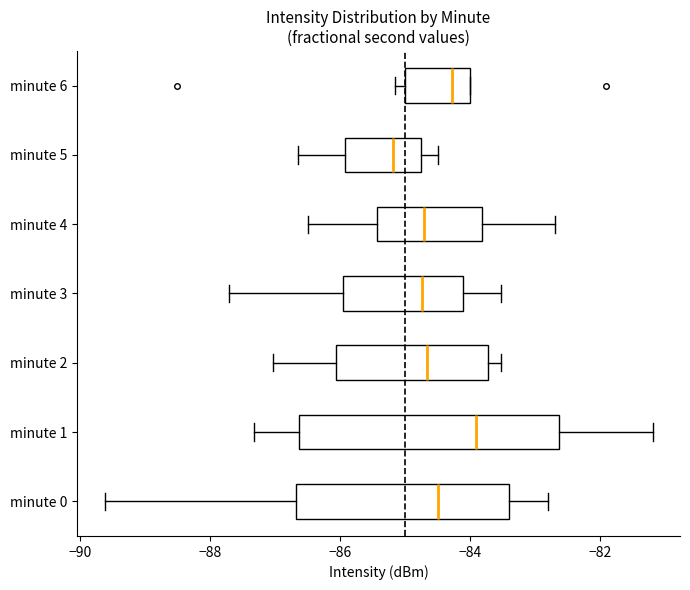

Which box has the furthest to the right median line?

minute 1